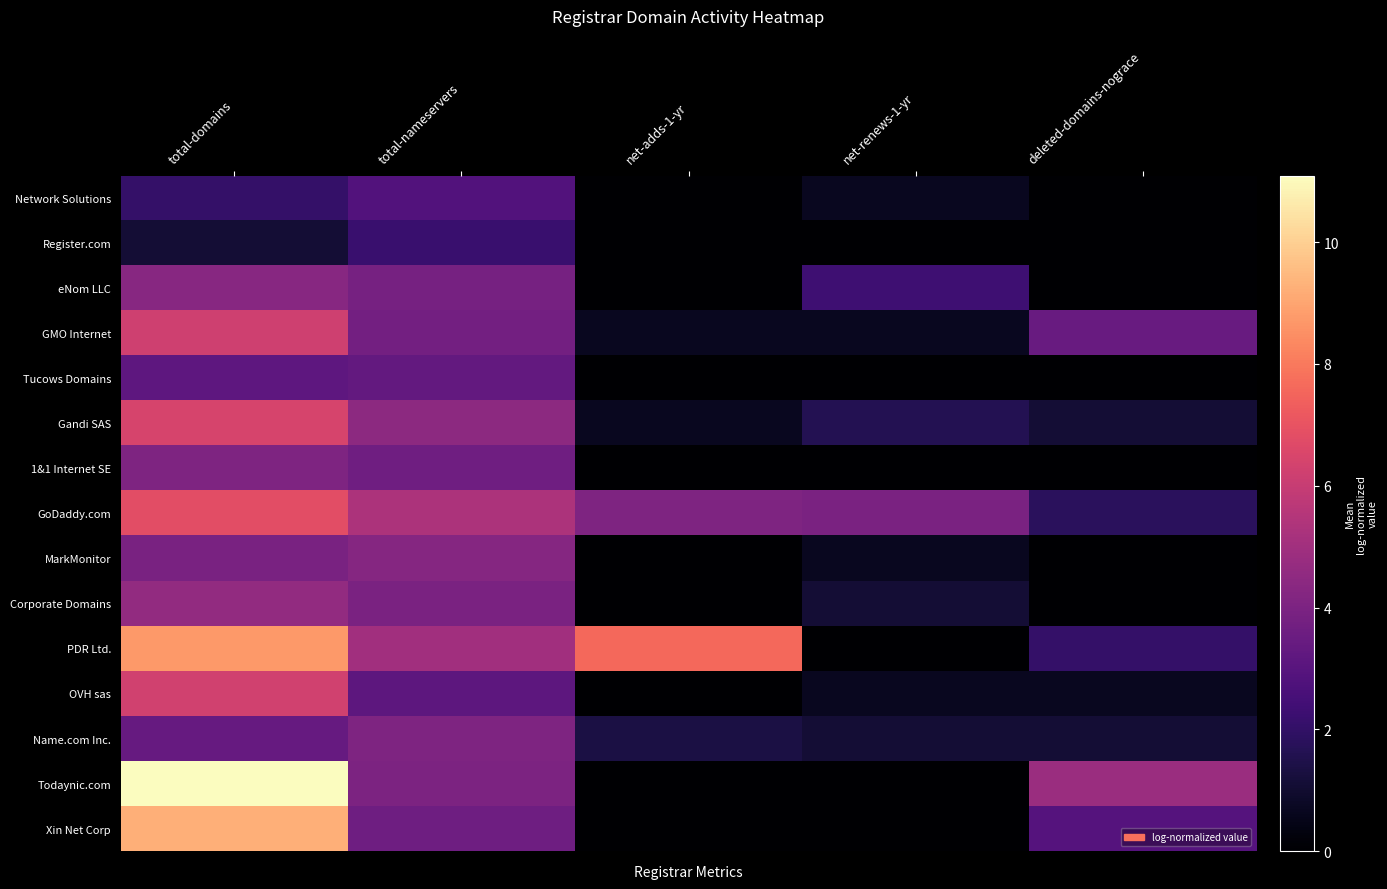

Reading left to right, what are all the values shown in this chart?

Network Solutions: total-domains=2.1	total-nameservers=2.8	net-adds-1-yr=0.0	net-renews-1-yr=0.7	deleted-domains-nograce=0.0
Register.com: total-domains=1.1	total-nameservers=2.2	net-adds-1-yr=0.0	net-renews-1-yr=0.0	deleted-domains-nograce=0.0
eNom LLC: total-domains=4.3	total-nameservers=3.8	net-adds-1-yr=0.0	net-renews-1-yr=2.3	deleted-domains-nograce=0.0
GMO Internet: total-domains=6.2	total-nameservers=3.7	net-adds-1-yr=0.7	net-renews-1-yr=0.7	deleted-domains-nograce=3.4
Tucows Domains: total-domains=3.2	total-nameservers=3.3	net-adds-1-yr=0.0	net-renews-1-yr=0.0	deleted-domains-nograce=0.0
Gandi SAS: total-domains=6.4	total-nameservers=4.5	net-adds-1-yr=0.7	net-renews-1-yr=1.6	deleted-domains-nograce=1.1
1&1 Internet SE: total-domains=4.0	total-nameservers=3.7	net-adds-1-yr=0.0	net-renews-1-yr=0.0	deleted-domains-nograce=0.0
GoDaddy.com: total-domains=6.8	total-nameservers=5.3	net-adds-1-yr=4.0	net-renews-1-yr=4.0	deleted-domains-nograce=1.8
MarkMonitor: total-domains=3.9	total-nameservers=4.3	net-adds-1-yr=0.0	net-renews-1-yr=0.7	deleted-domains-nograce=0.0
Corporate Domains: total-domains=4.6	total-nameservers=4.0	net-adds-1-yr=0.0	net-renews-1-yr=1.1	deleted-domains-nograce=0.0
PDR Ltd.: total-domains=8.7	total-nameservers=5.0	net-adds-1-yr=7.6	net-renews-1-yr=0.0	deleted-domains-nograce=2.1
OVH sas: total-domains=6.3	total-nameservers=3.1	net-adds-1-yr=0.0	net-renews-1-yr=0.7	deleted-domains-nograce=0.7
Name.com Inc.: total-domains=3.4	total-nameservers=4.1	net-adds-1-yr=1.4	net-renews-1-yr=1.1	deleted-domains-nograce=1.1
Todaynic.com: total-domains=11.1	total-nameservers=4.0	net-adds-1-yr=0.0	net-renews-1-yr=0.0	deleted-domains-nograce=4.8
Xin Net Corp: total-domains=9.3	total-nameservers=3.6	net-adds-1-yr=0.0	net-renews-1-yr=0.0	deleted-domains-nograce=2.9